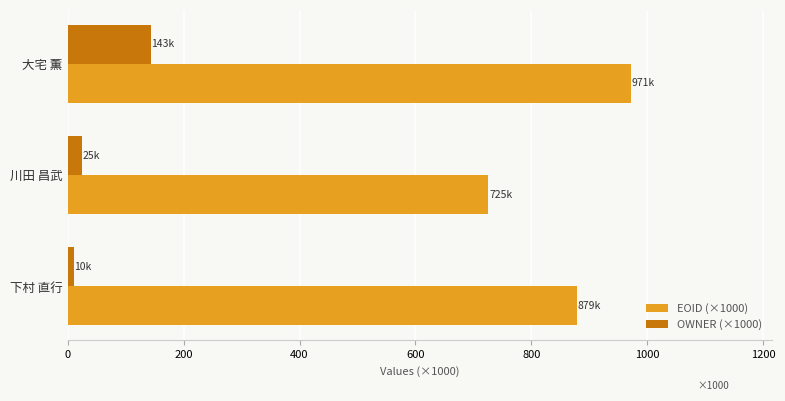

What is the total value across all series at 川田 昌武?

751.0